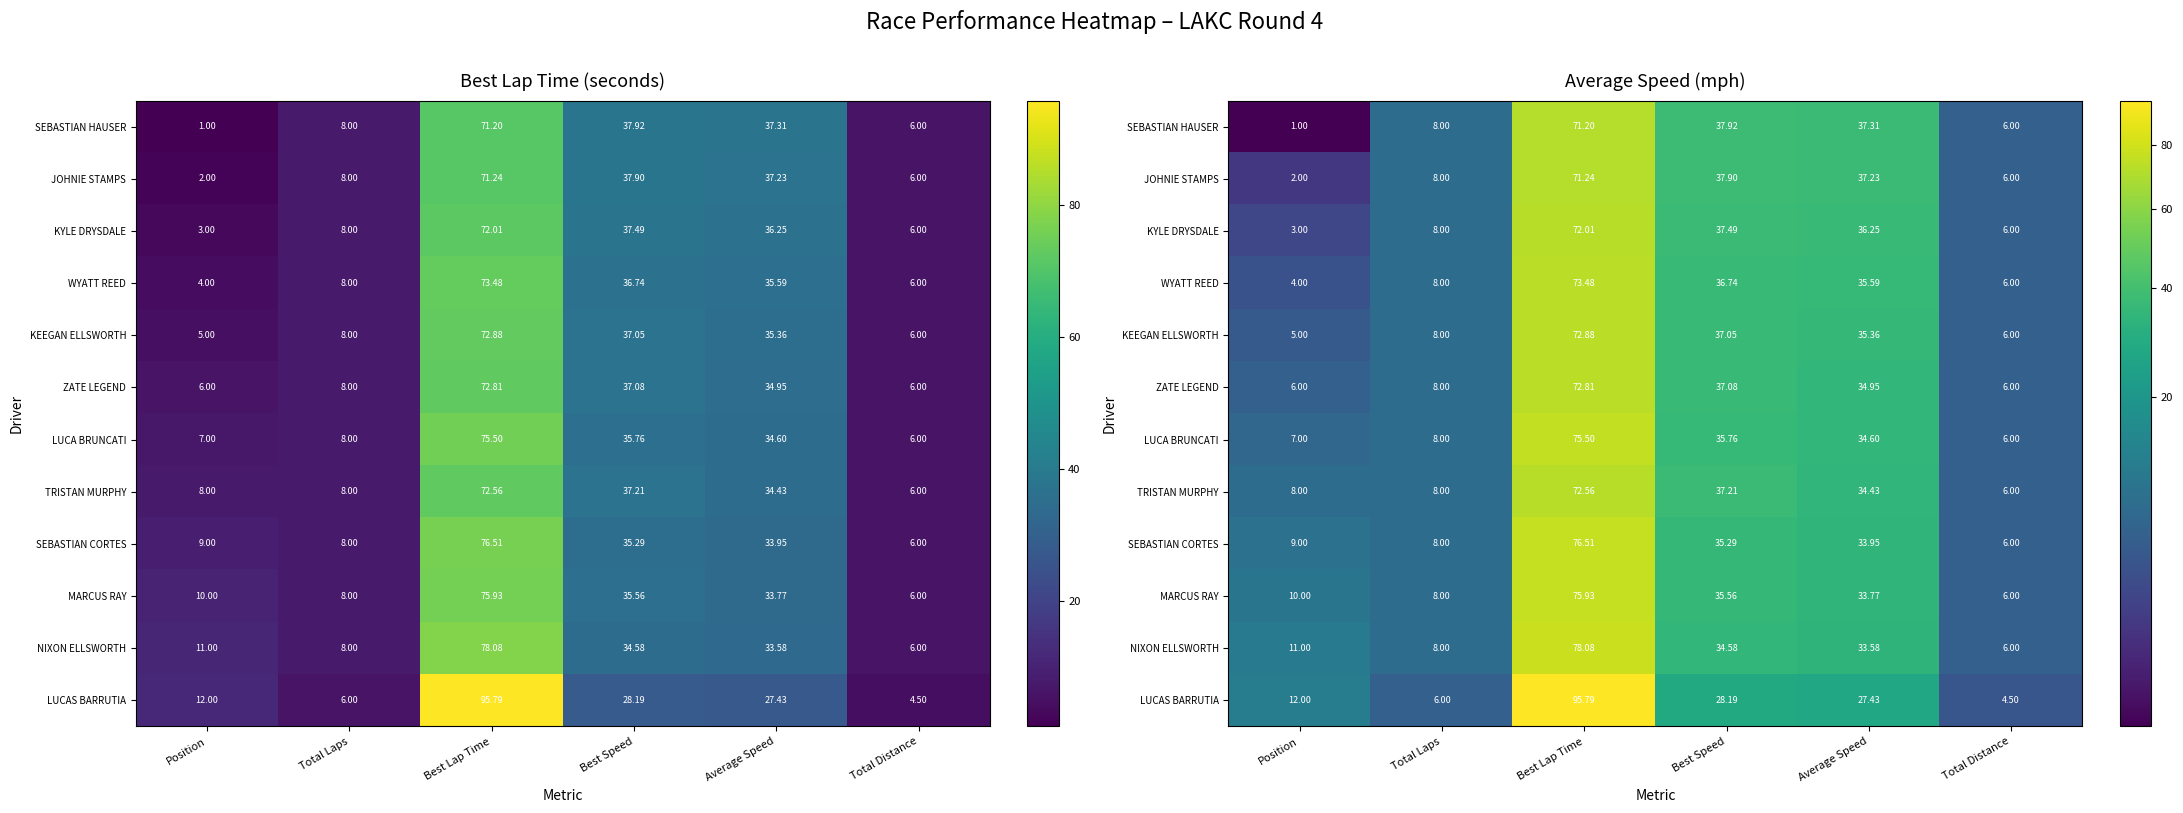

The value of MARCUS RAY at Total Distance is 6.0. True or false?

True